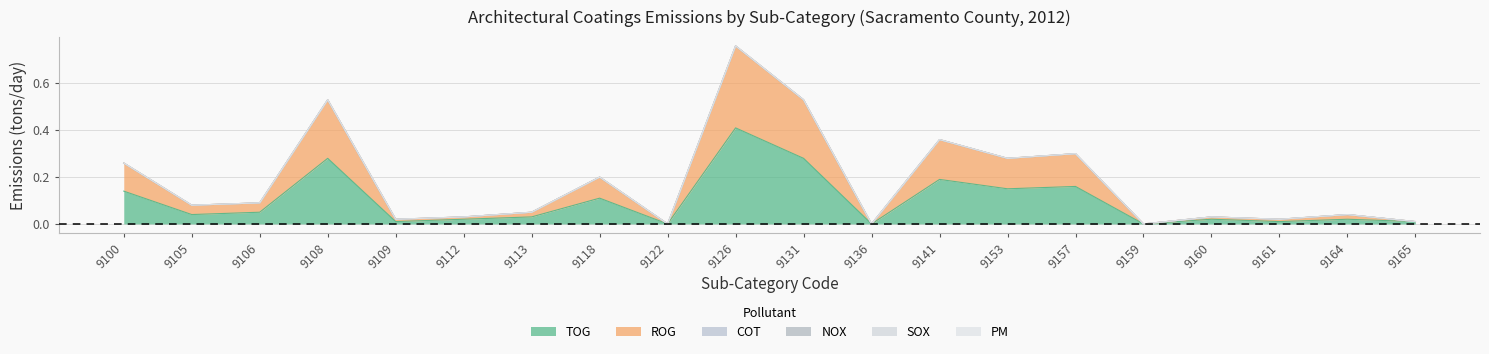

How many lines are shown in the chart?

6